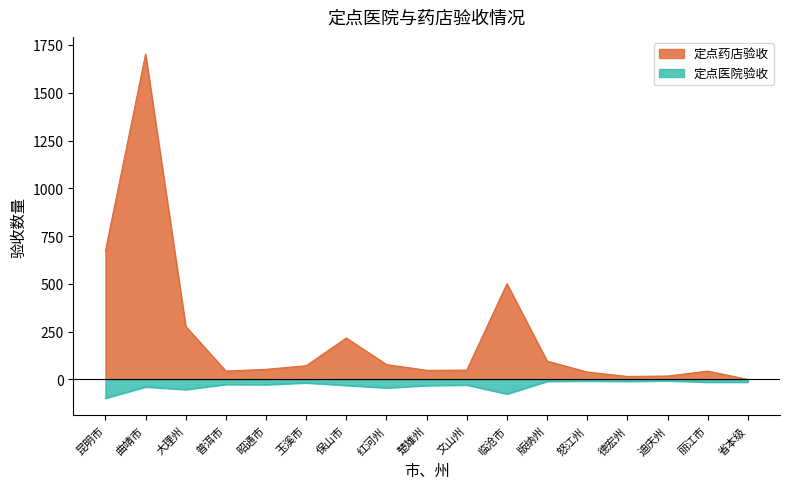

True or false: 定点医院验收 and 定点药店验收 intersect in this chart.

False